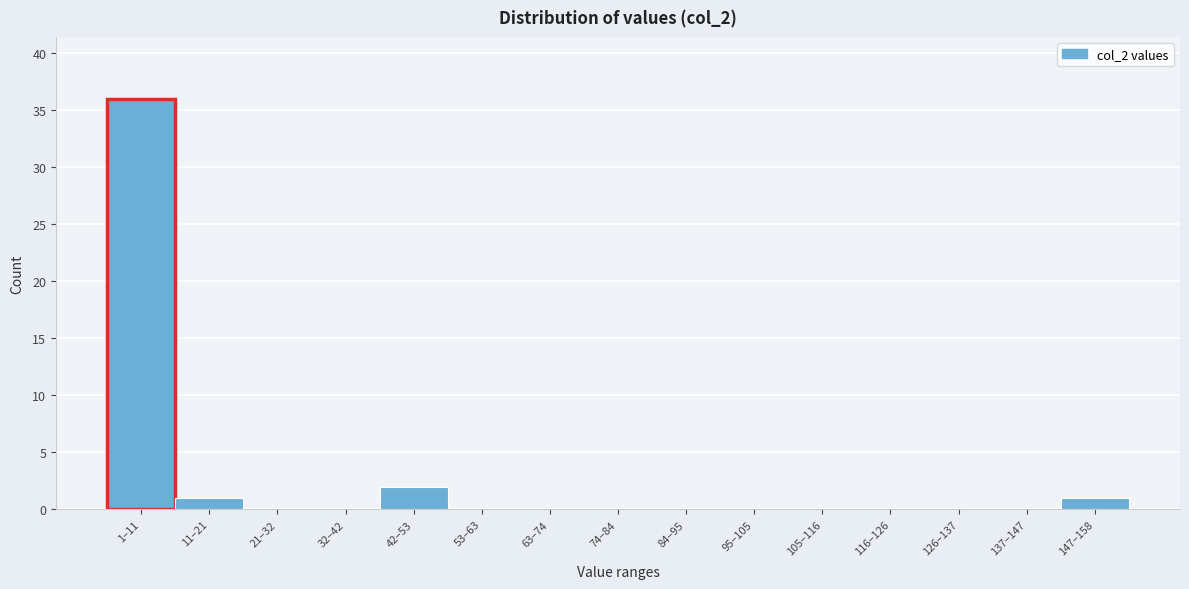

Reading left to right, transcribe all the data shown in this chart.

1–11=36	11–21=1	21–32=0	32–42=0	42–53=2	53–63=0	63–74=0	74–84=0	84–95=0	95–105=0	105–116=0	116–126=0	126–137=0	137–147=0	147–158=1